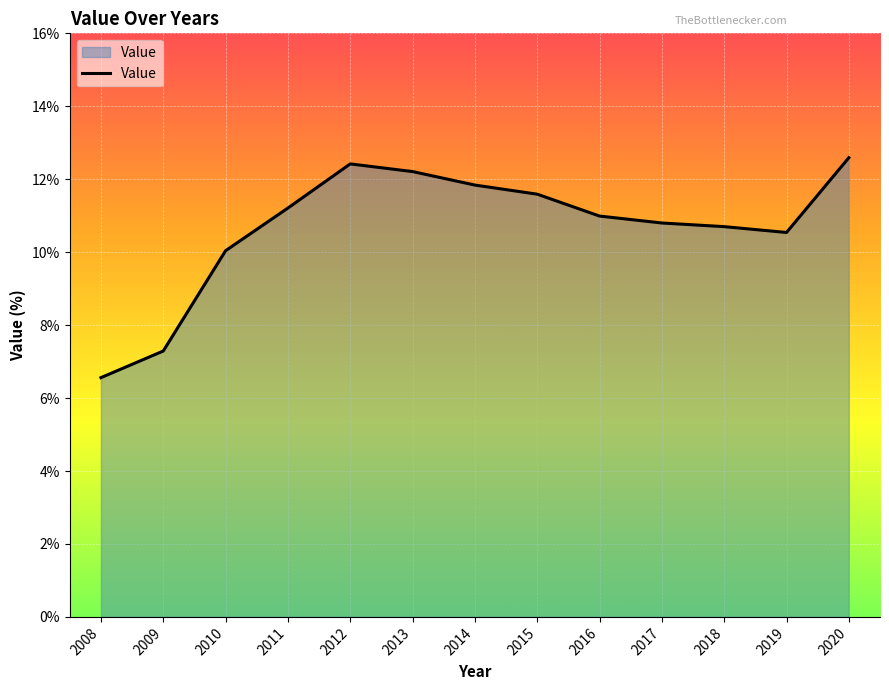

Where is the data nearest to the value 9?

2010